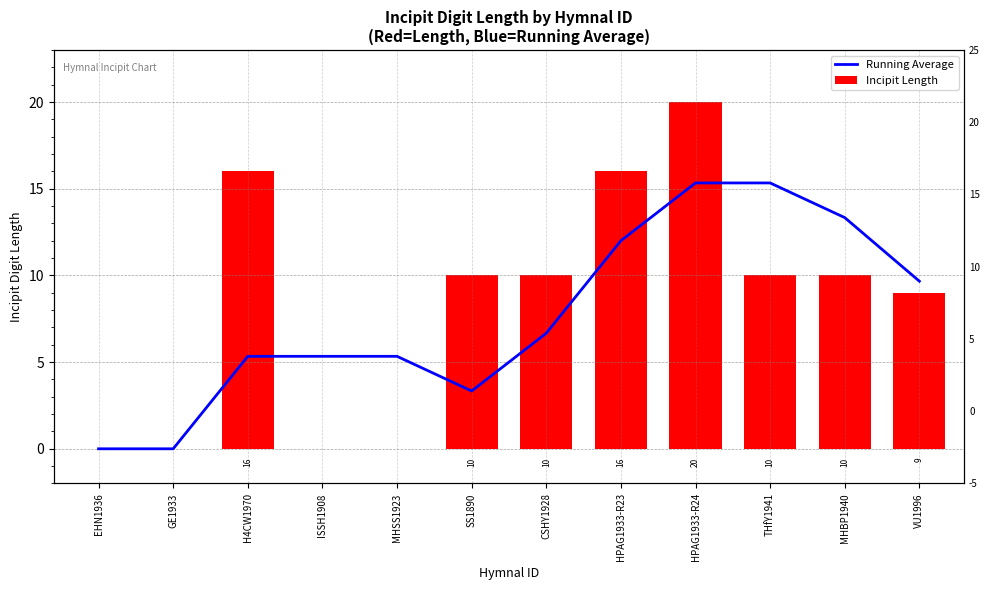

What is the maximum value shown in the chart?

20.0